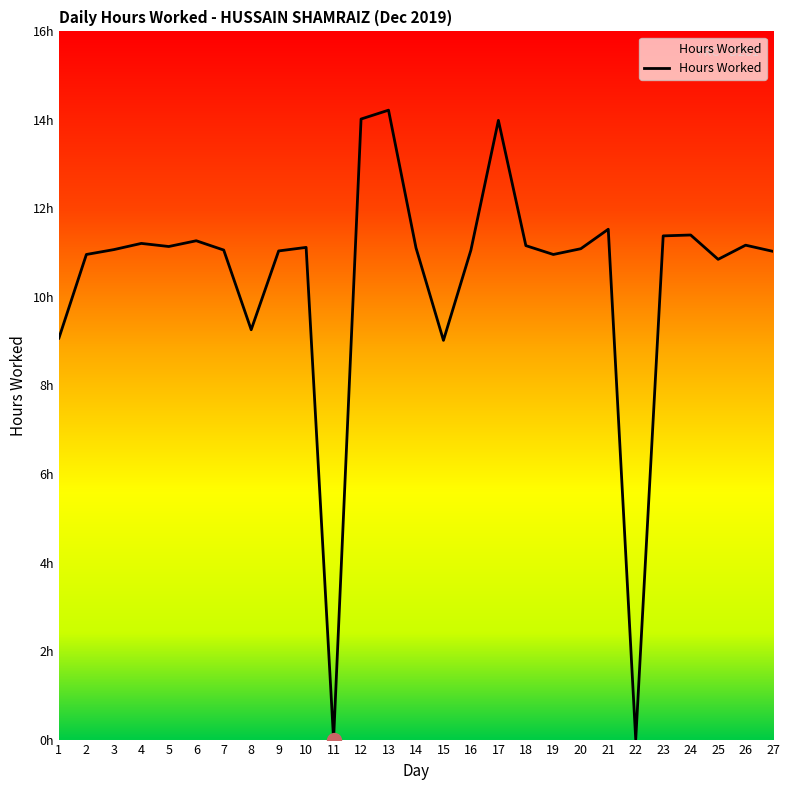

Approximately how many times larger is the value at 26 compared to 13?

0.8